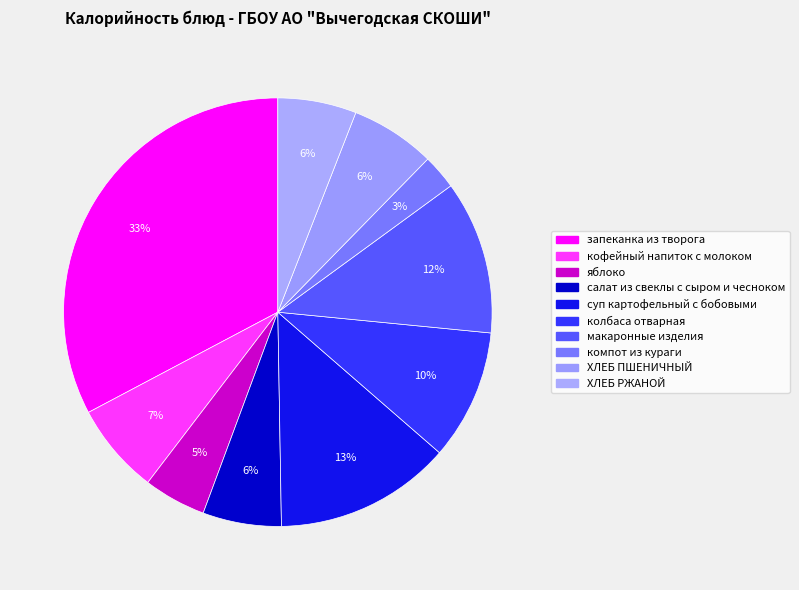

Does яблоко account for over 50% of the chart?

No